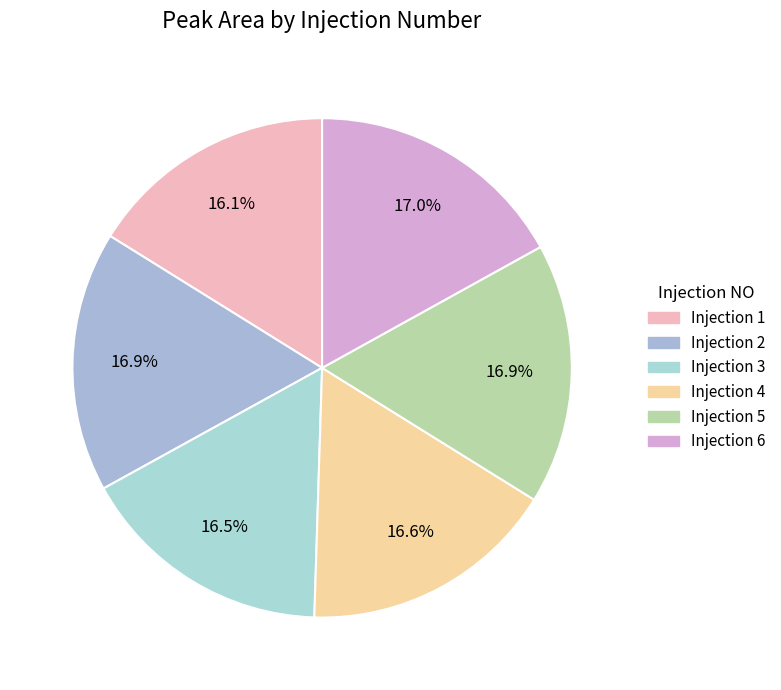

How many segments does this pie chart have?

6